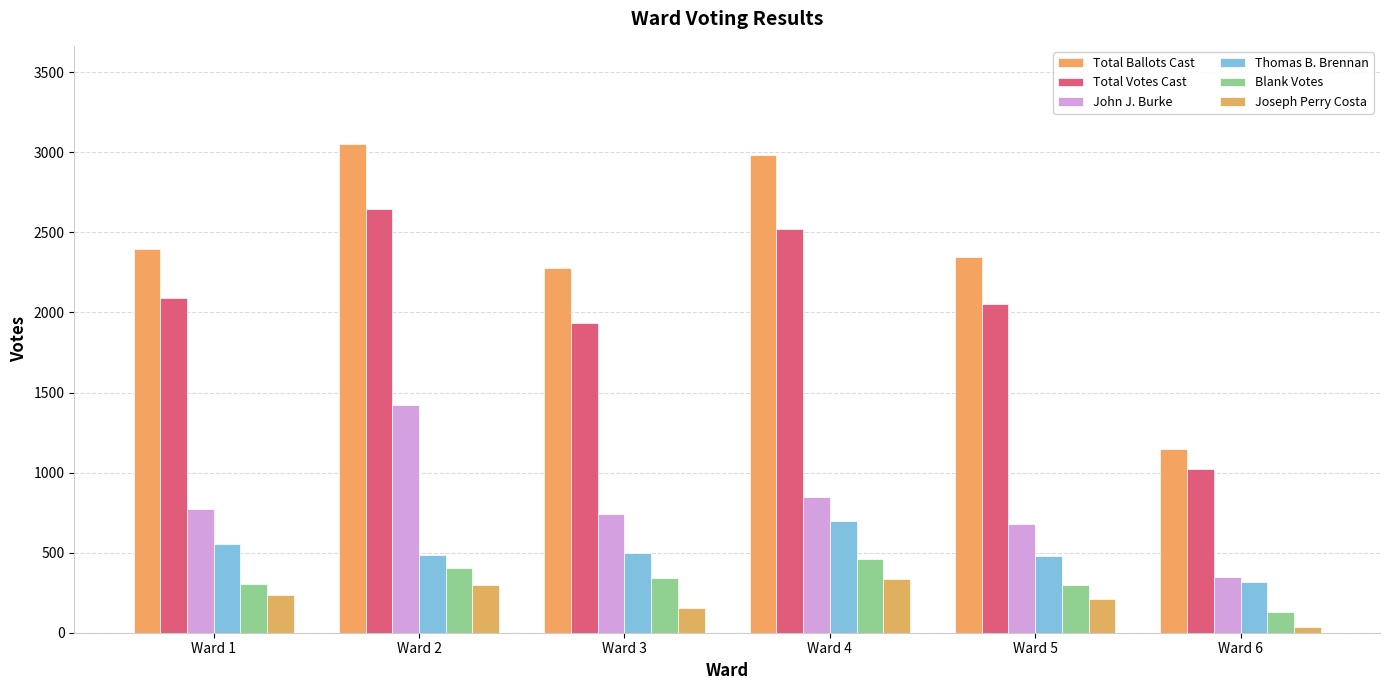

Rank the series by their maximum value, from highest to lowest.

Total Ballots Cast, Total Votes Cast, John J. Burke, Thomas B. Brennan, Blank Votes, Joseph Perry Costa